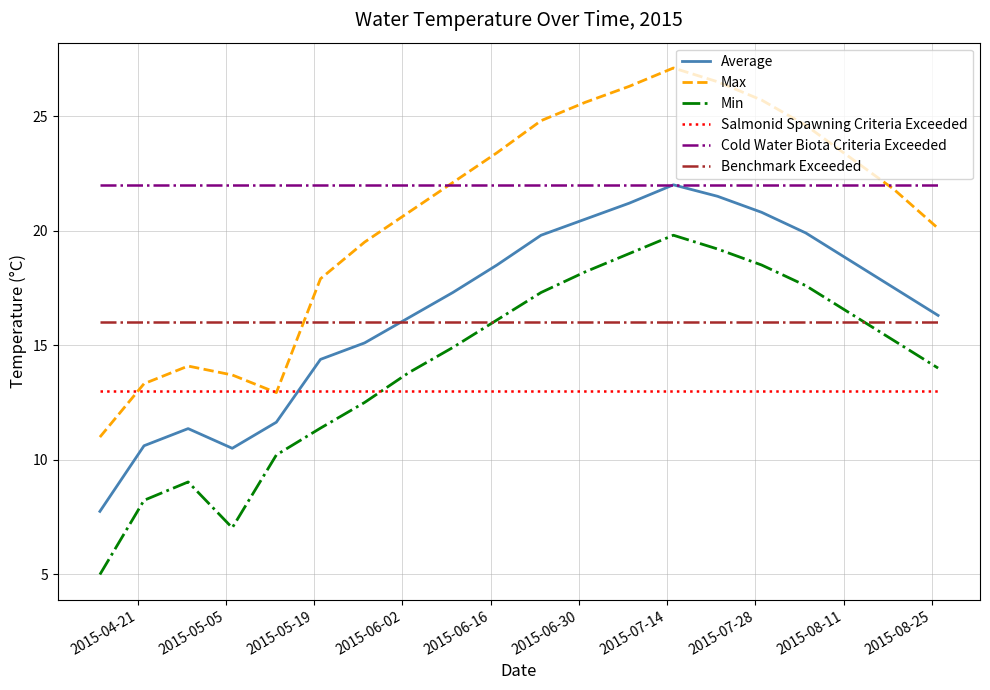

Which series has the widest spread of values?

Max